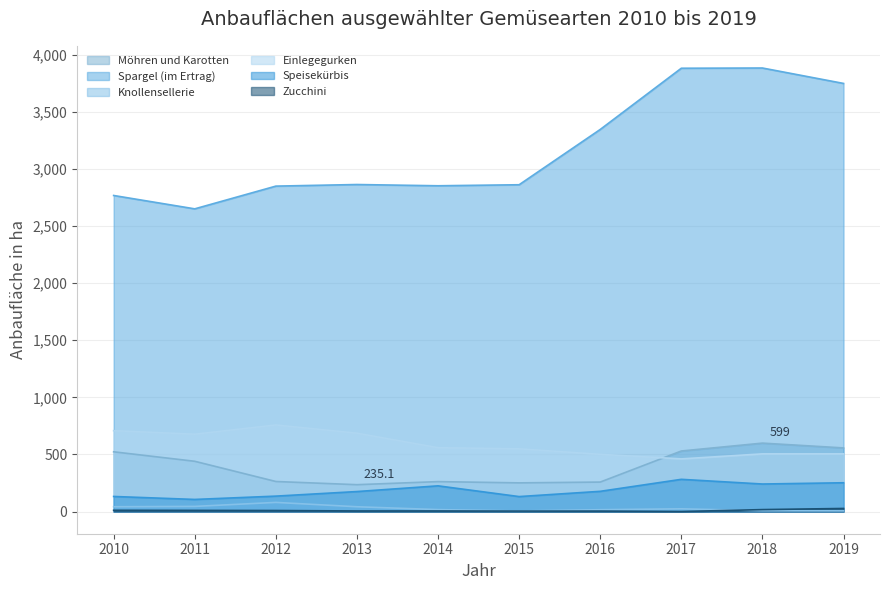

How many interior local valleys does the Spargel (im Ertrag) series have?

2